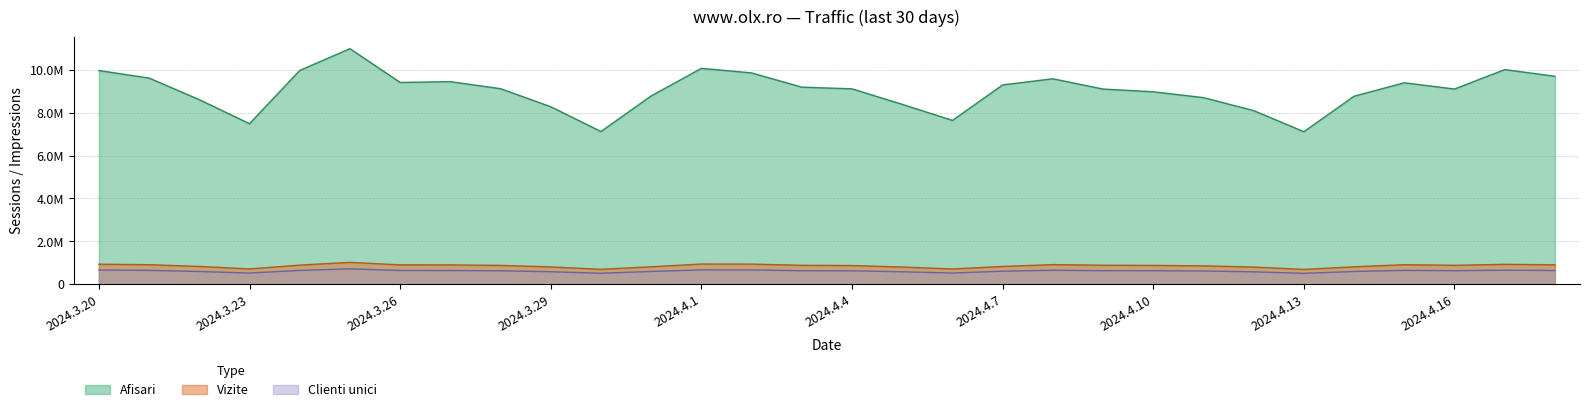

Reading right to left, list all the values displayed in this chart.

Afisari: 9701661	10013784	9107308	9398302	8773092	7115985	8100452	8706608	8978786	9106123	9585113	9299135	7643579	8392965	9115631	9195569	9858241	10072075	8786258	7125081	8281017	9122829	9450940	9414617	10990271	9974910	7491230	8610649	9618607	9968739
Vizite: 906659	928760	883991	911531	813012	691662	800994	858181	878432	887448	915517	830285	711811	802679	871838	883565	939204	943109	813832	696050	809158	878765	902175	903671	1020299	892209	713349	830519	911350	935025
Clienti unici: 641650	655758	631941	648205	594320	509414	579434	617986	630873	633665	651641	607065	524598	581473	625752	630753	667064	669038	596436	514653	583972	628048	640320	642115	717813	645530	522658	594800	646570	663646